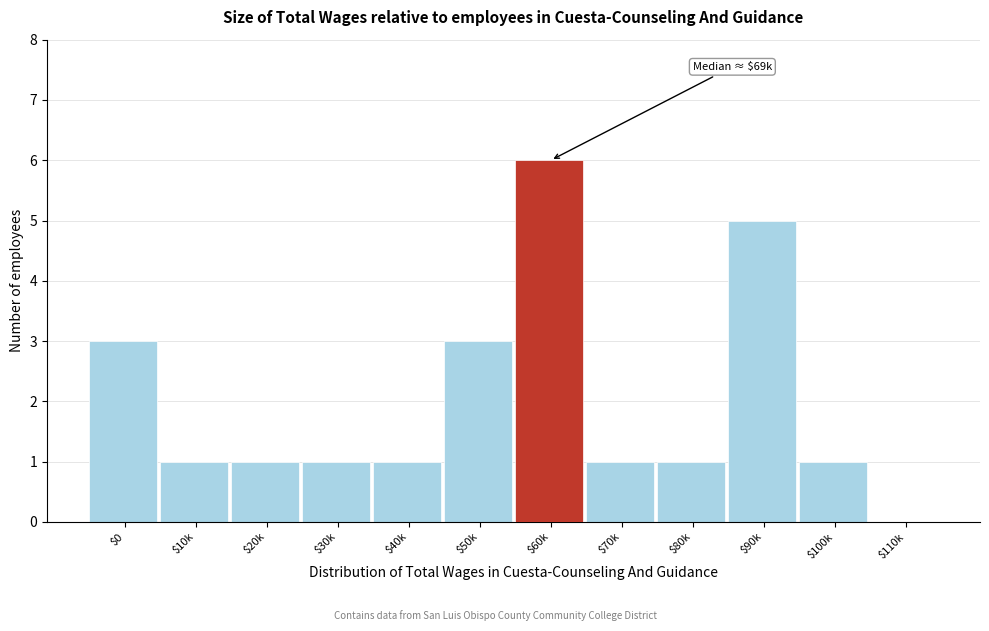

True or false: the data shows 1 at $80k.

True